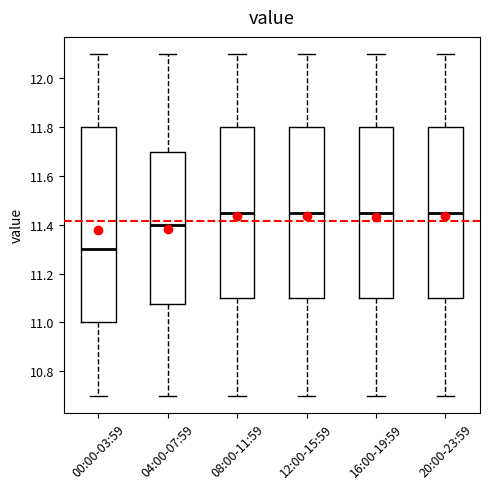

Comparing the boxes themselves (not the whiskers), which one is the tallest?

00:00-03:59